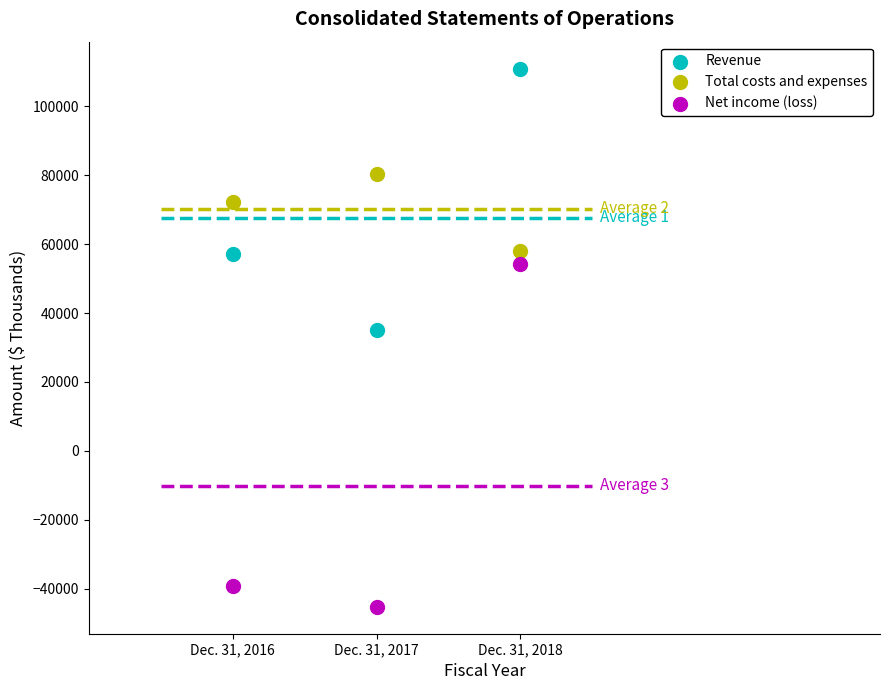

Which series reaches the minimum Y coordinate?

Net income (loss)